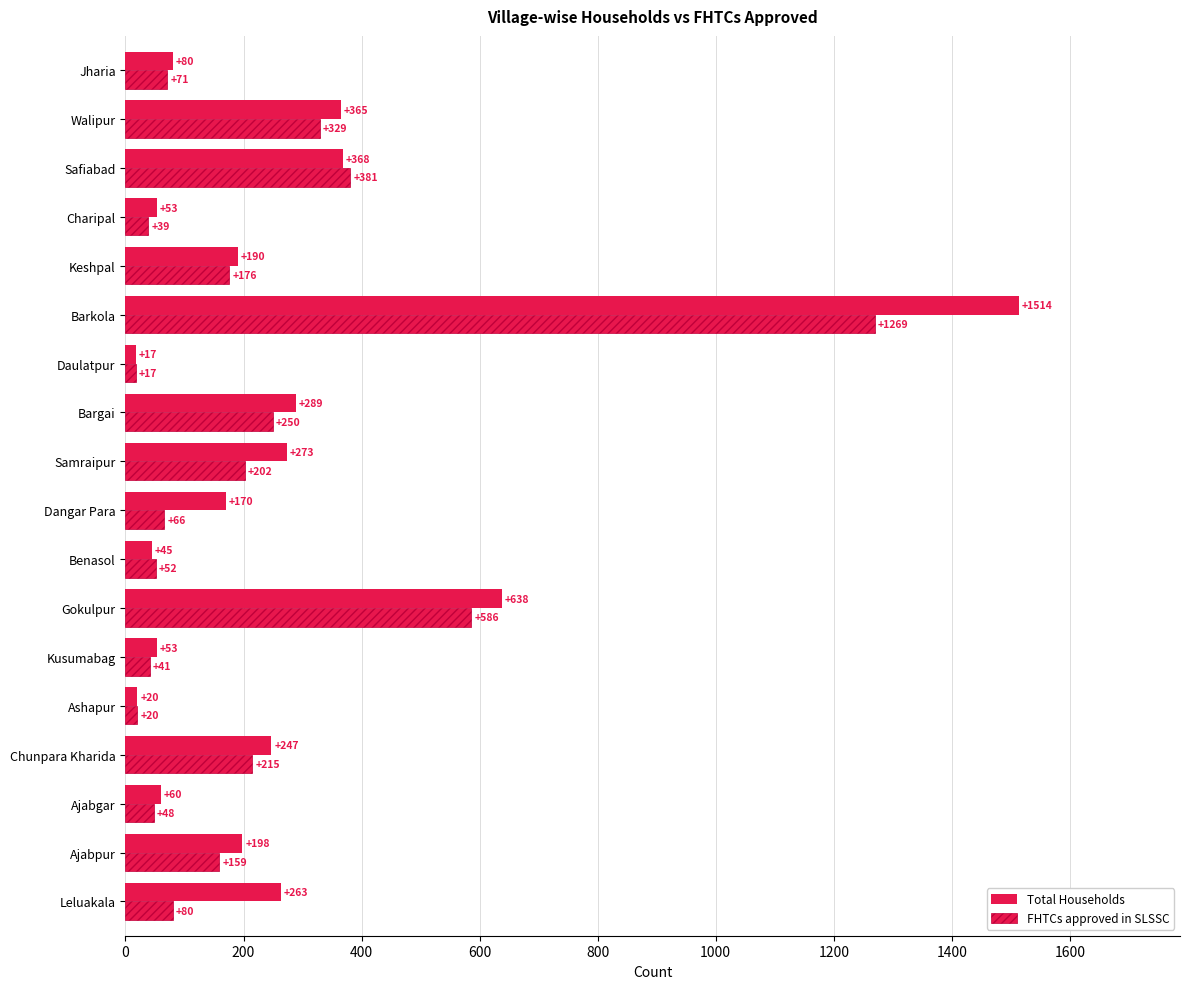

How many series are shown in this chart?

2